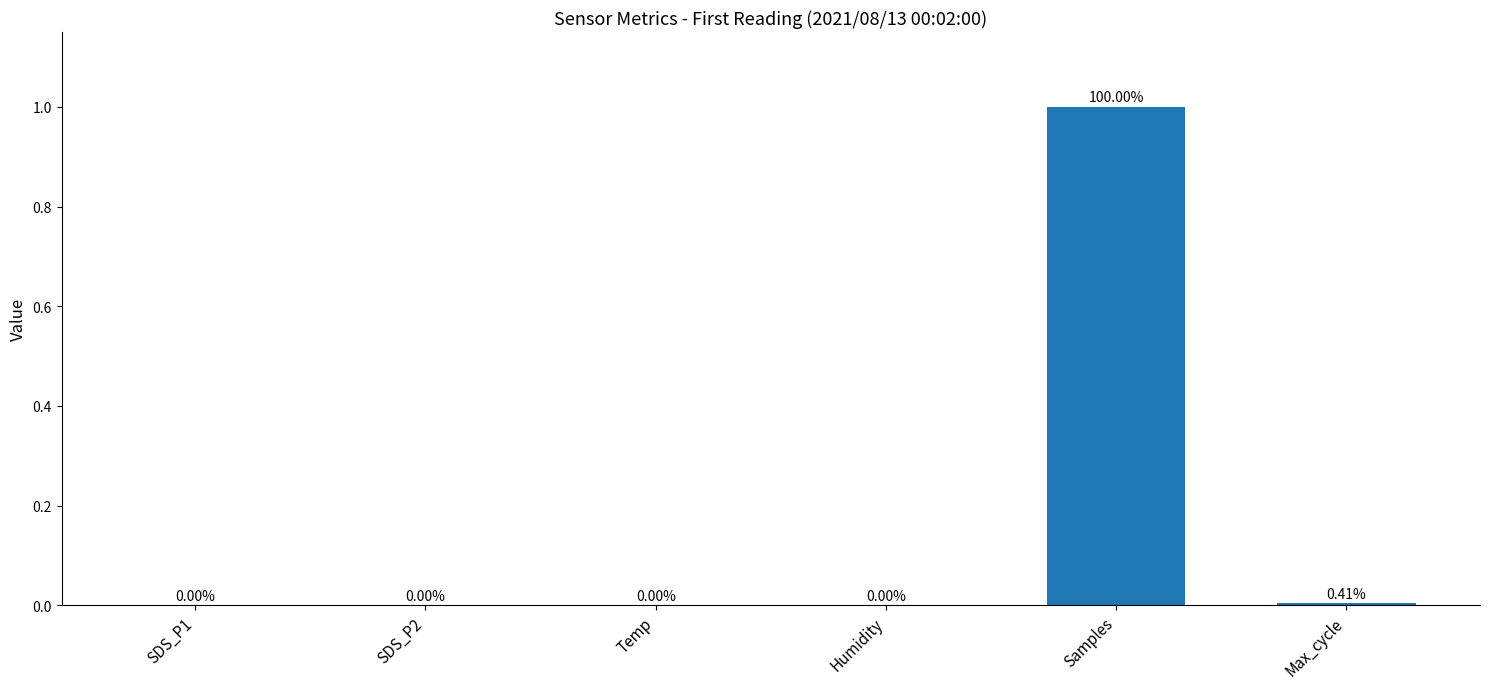

What is the sum of the values at Max_cycle and Samples?

1.0